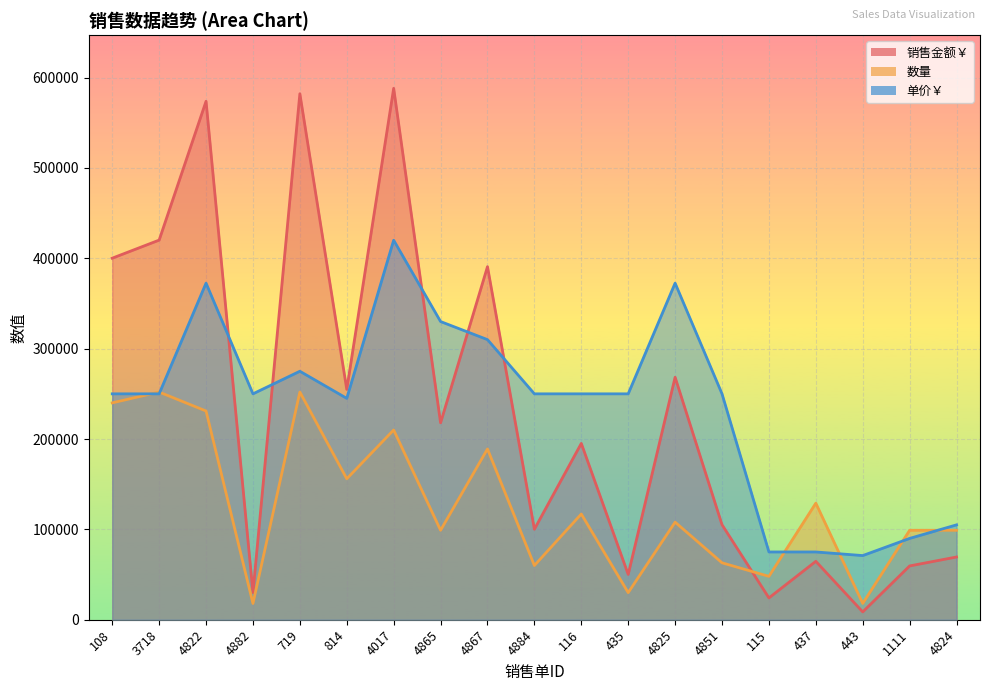

True or false: 单价￥ has more than 2 points higher than both neighbors.

True